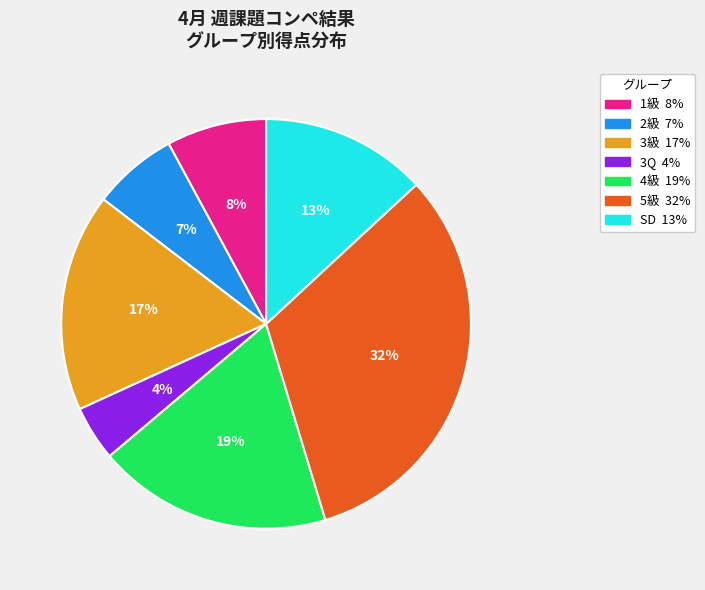

Which category has the smallest portion of the pie?

3Q